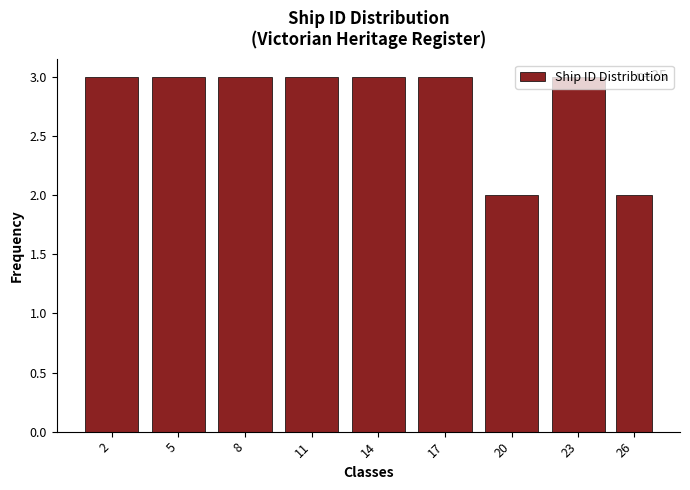

Approximately how many times larger is the value at 8 compared to 20?

1.5